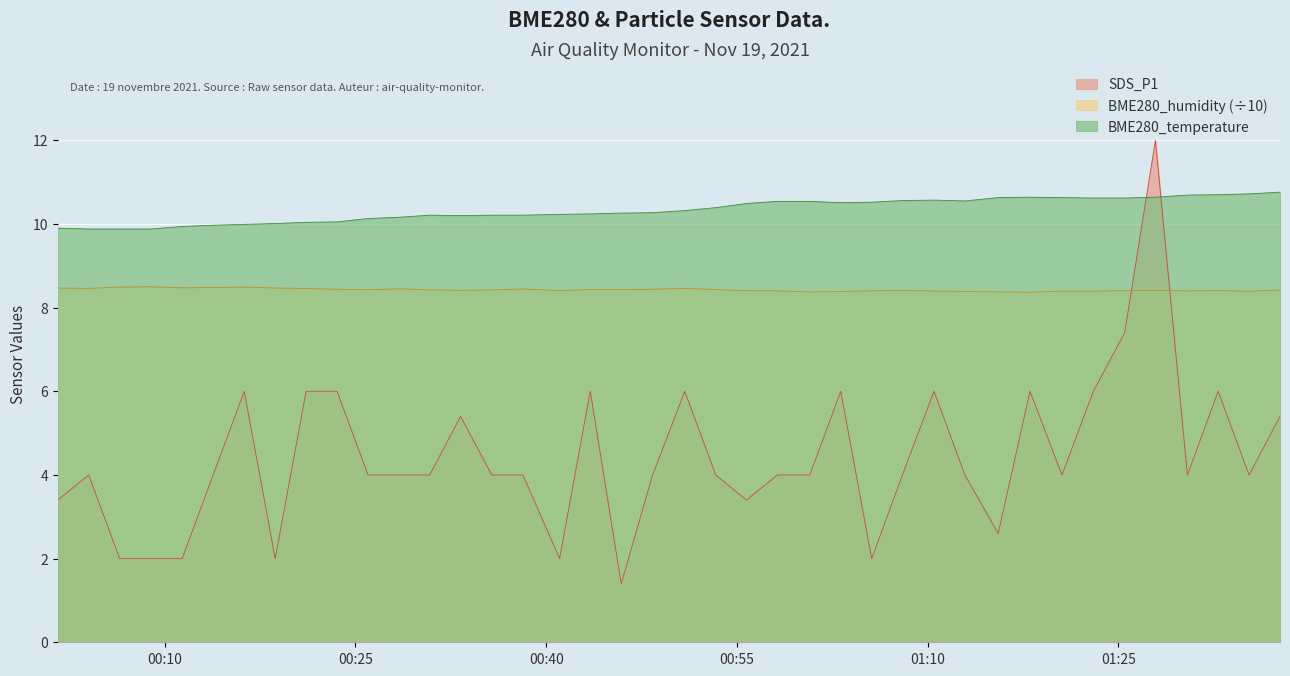

Between 2021/11/19 01:12:56 and 2021/11/19 00:58:11, which is larger?

2021/11/19 01:12:56